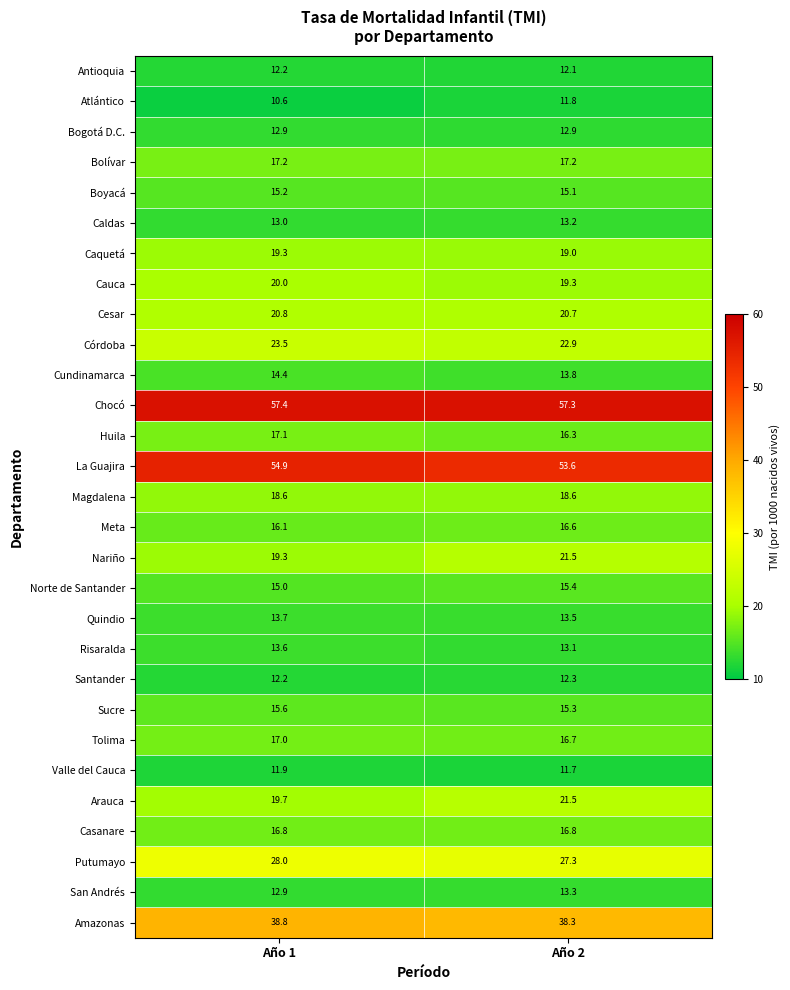

Where is Risaralda nearest to the value 13?

Año 2